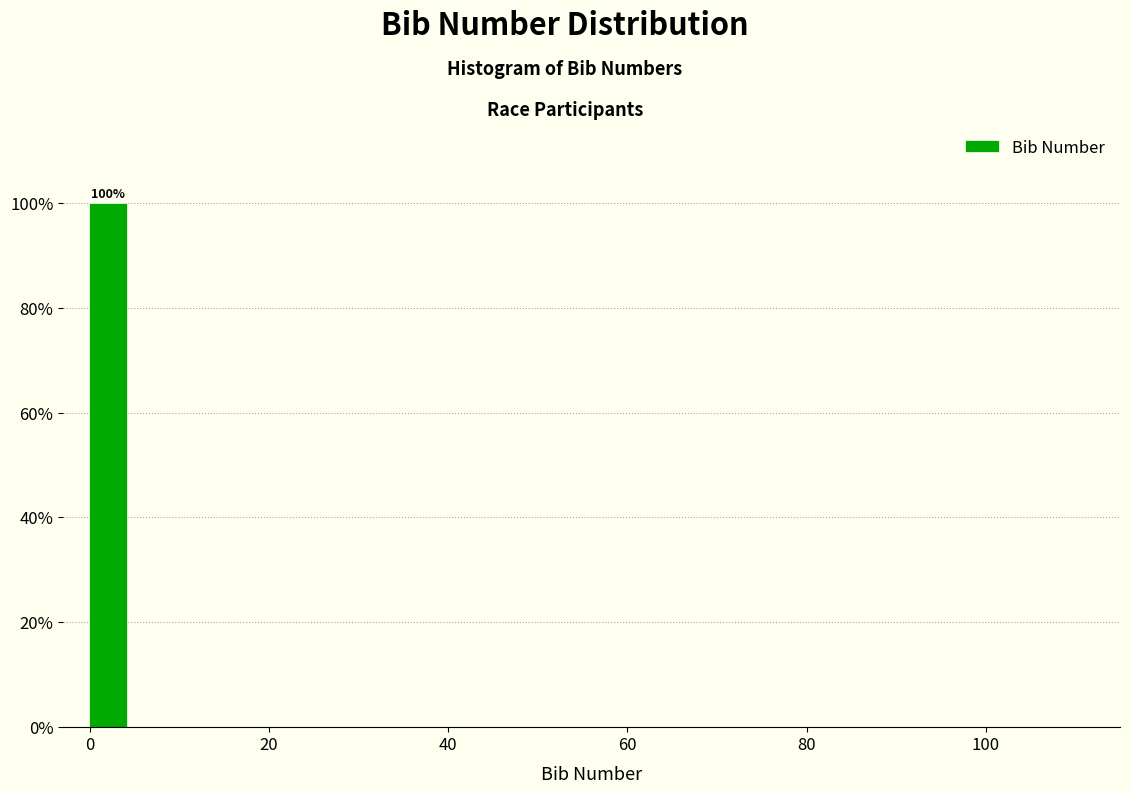

Around what value on the x-axis is the tallest bar? Give the approximate position of its centre, as read against the axis.

2